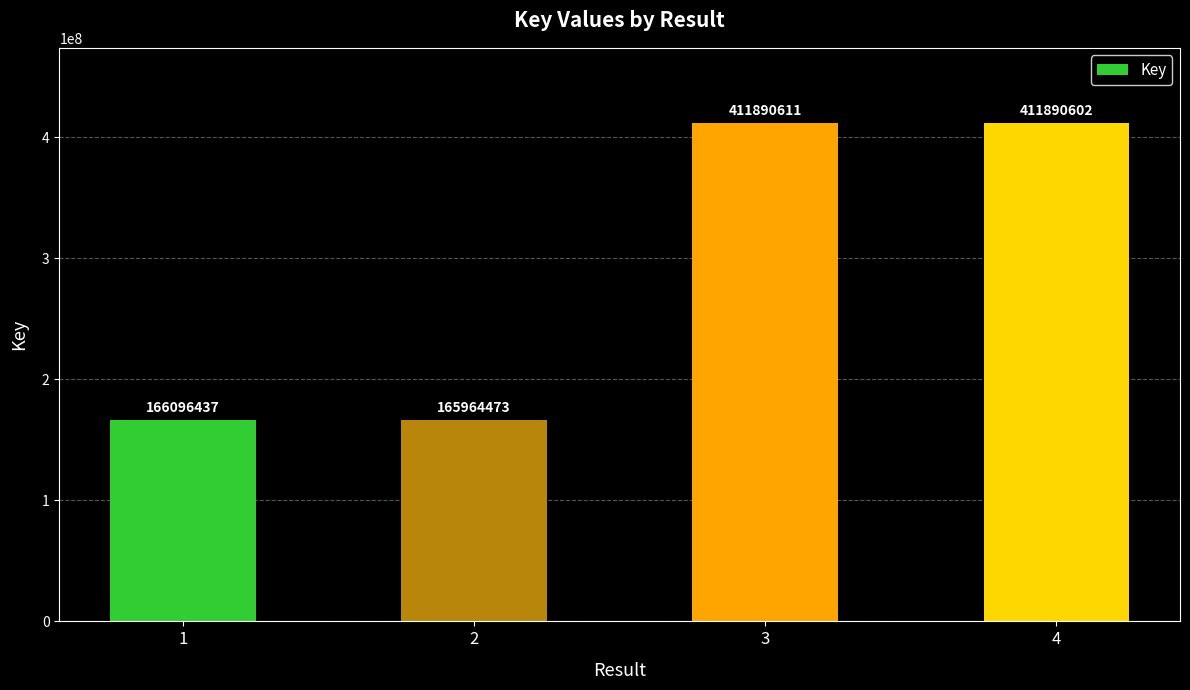

The value at 4 is 411890602. True or false?

True